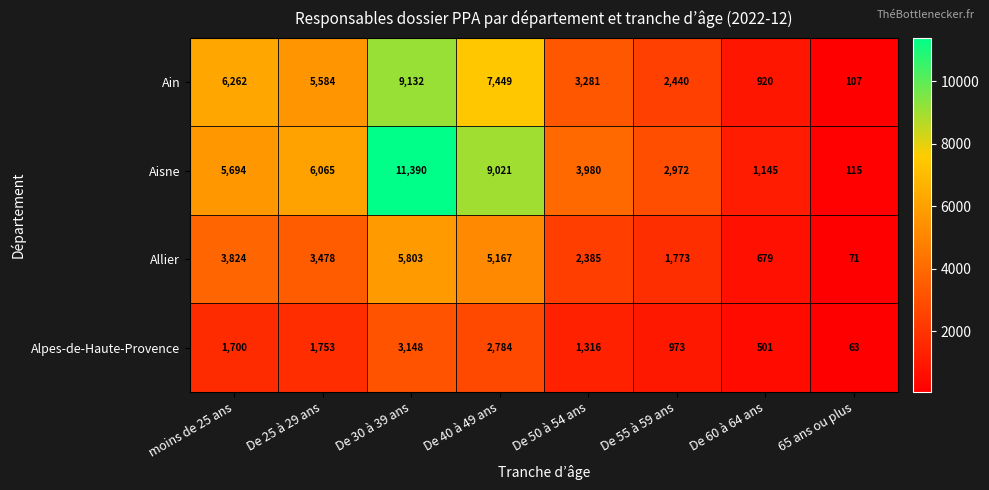

Rank the series at De 50 à 54 ans from highest to lowest value.

Aisne, Ain, Allier, Alpes-de-Haute-Provence